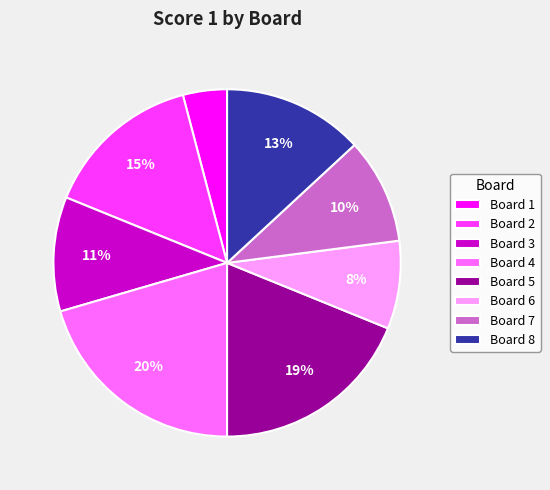

What is the ratio of the value at Board 3 to the value at Board 7?

1.1